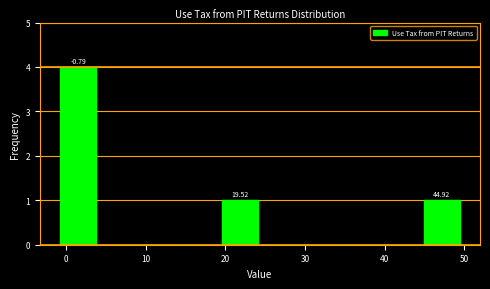

Which range on the x-axis has the tallest bar?

-1 to 4